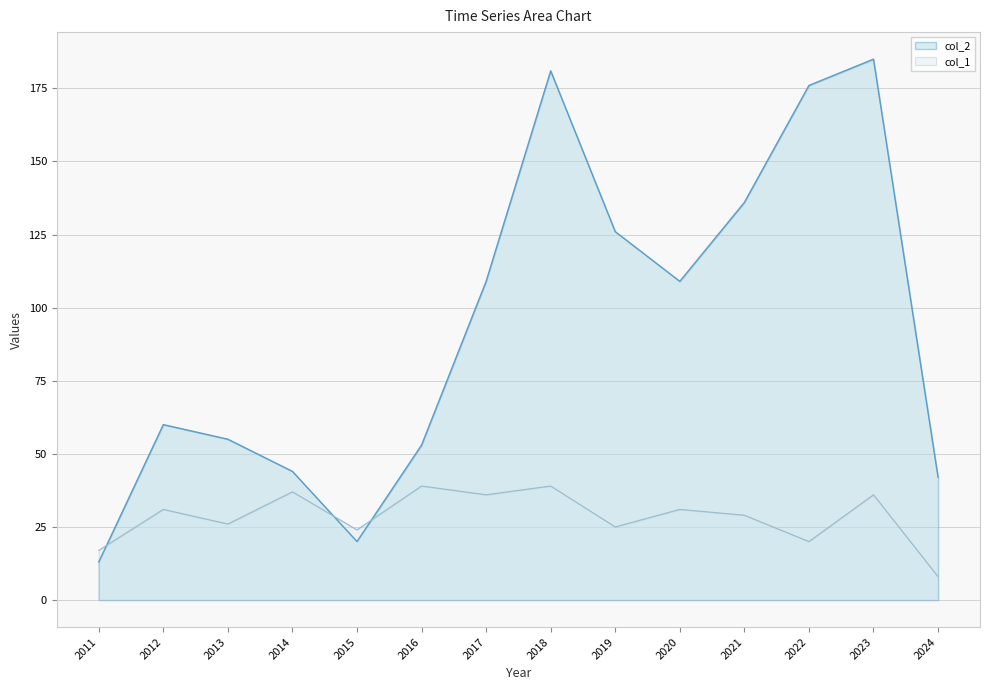

How many intersections are there between col_2 and col_1?

3